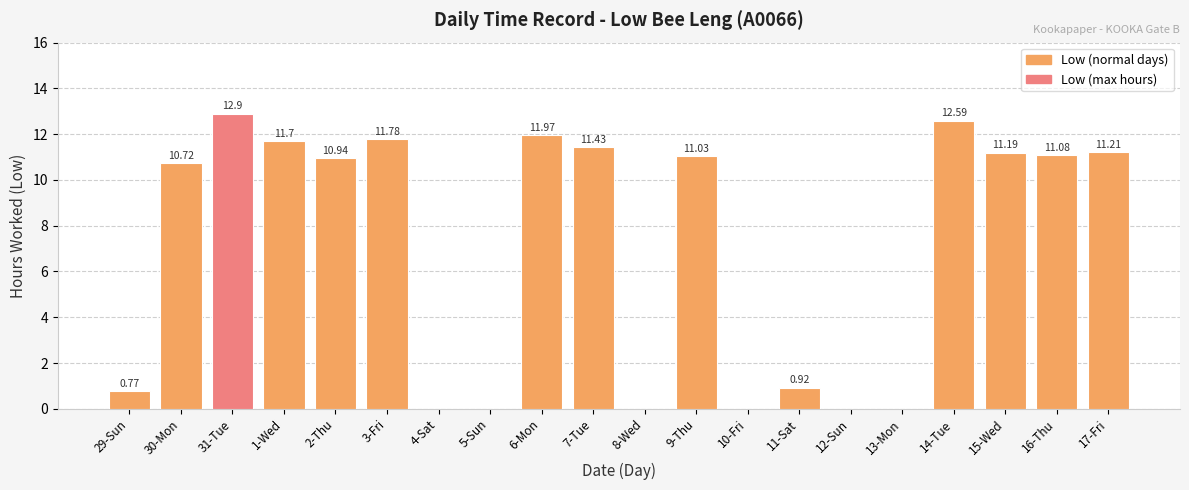

Is it true that the value at 3-Fri is 11.8?

True